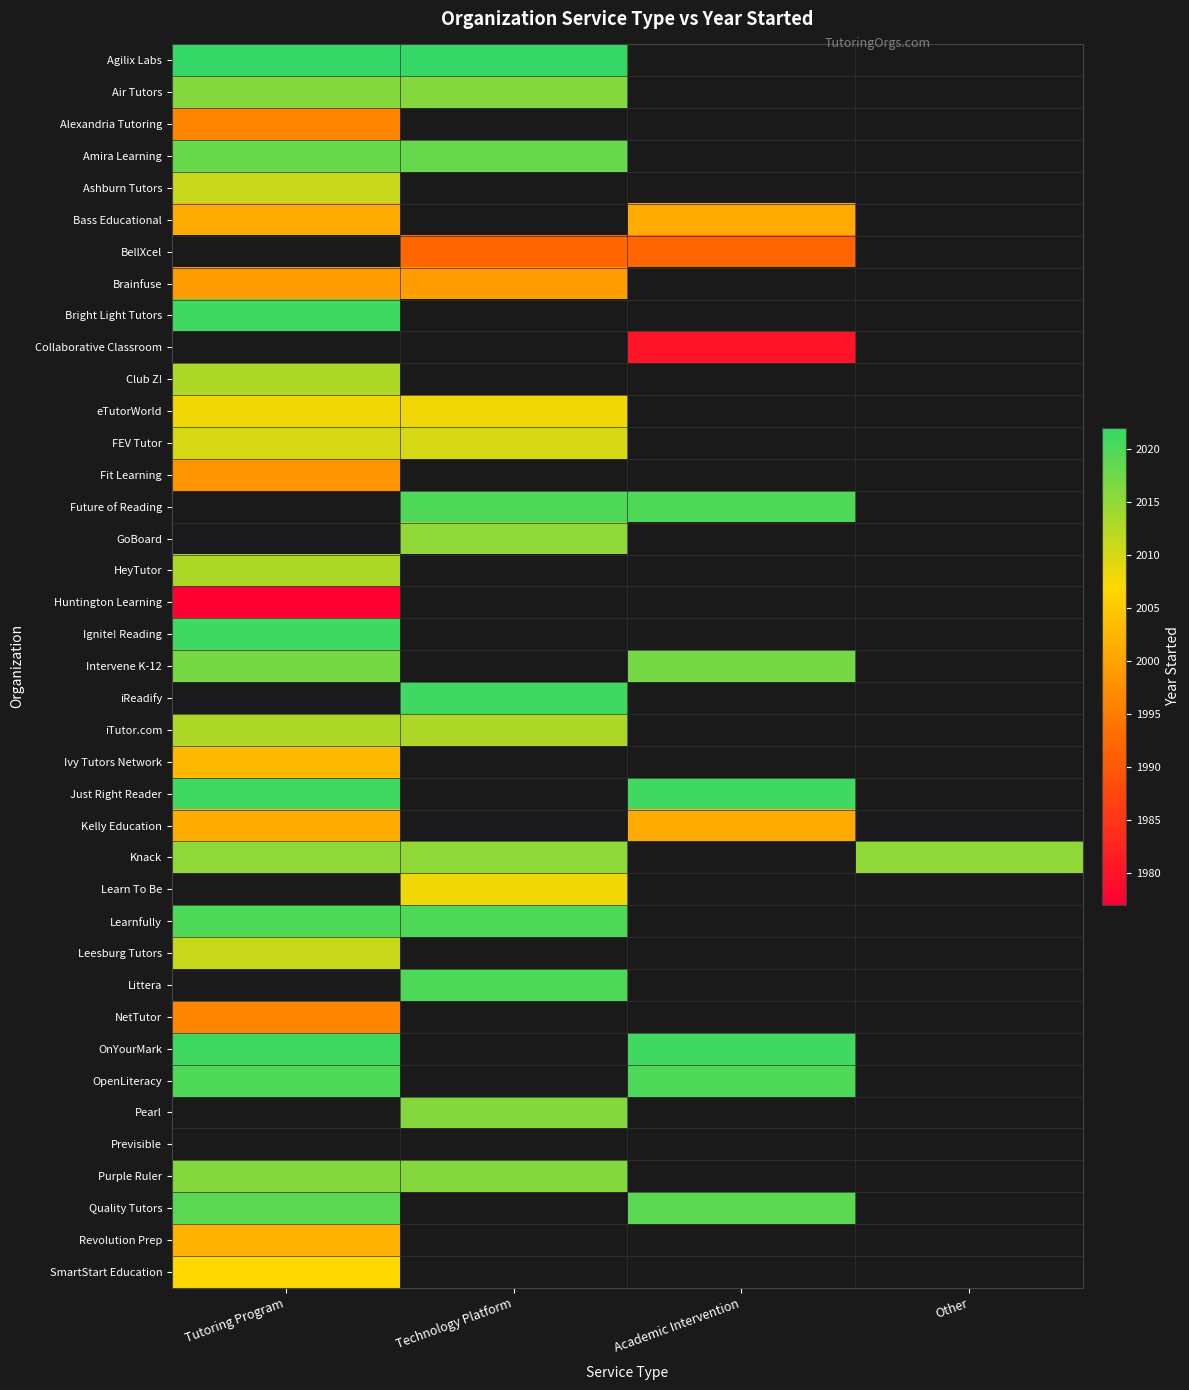

List the labels in order of Alexandria Tutoring value, smallest first.

Tutoring Program, Technology Platform, Academic Intervention, Other